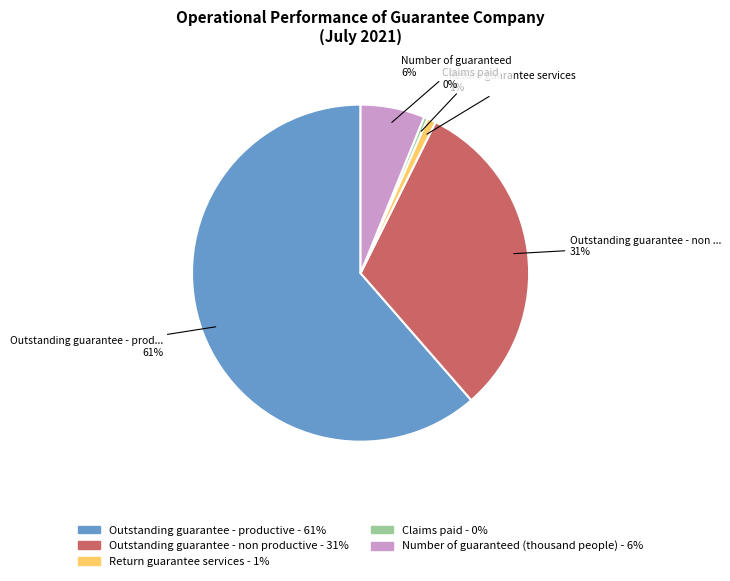

Between Outstanding guarantee - non productive and Number of guaranteed (thousand people), which is larger?

Outstanding guarantee - non productive